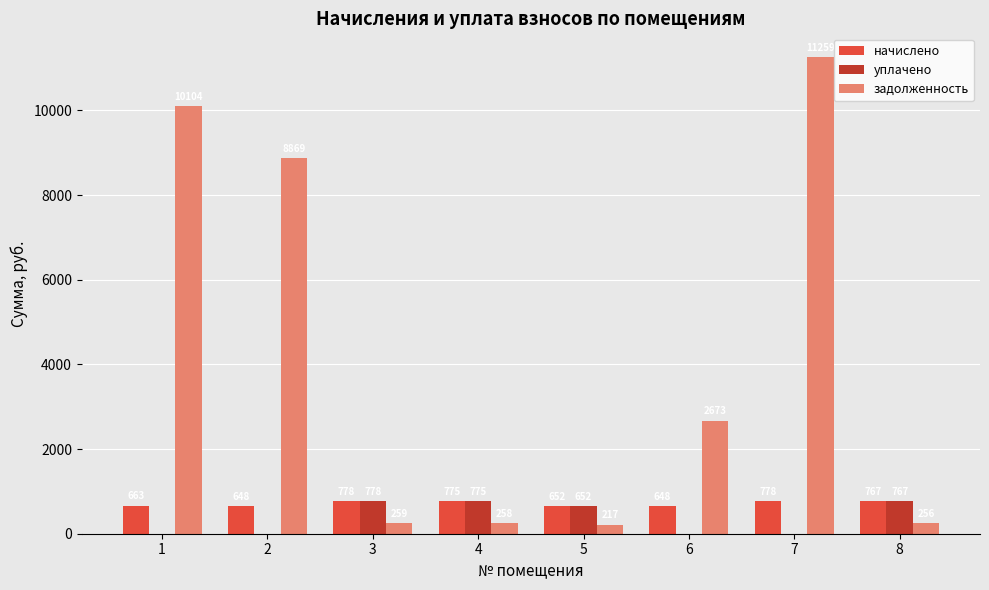

Is the value of задолженность at 5 greater than the value of уплачено at 2?

Yes